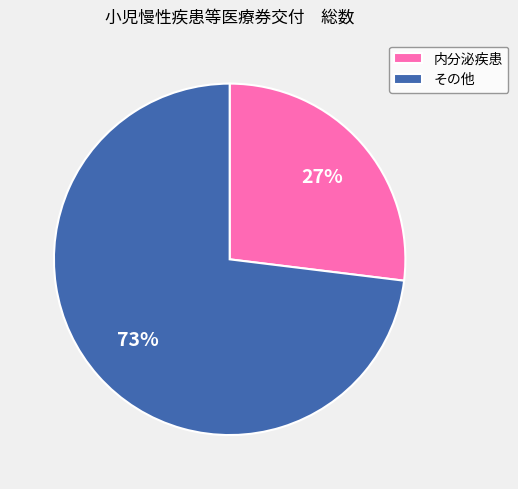

Is there a majority slice in this chart?

Yes